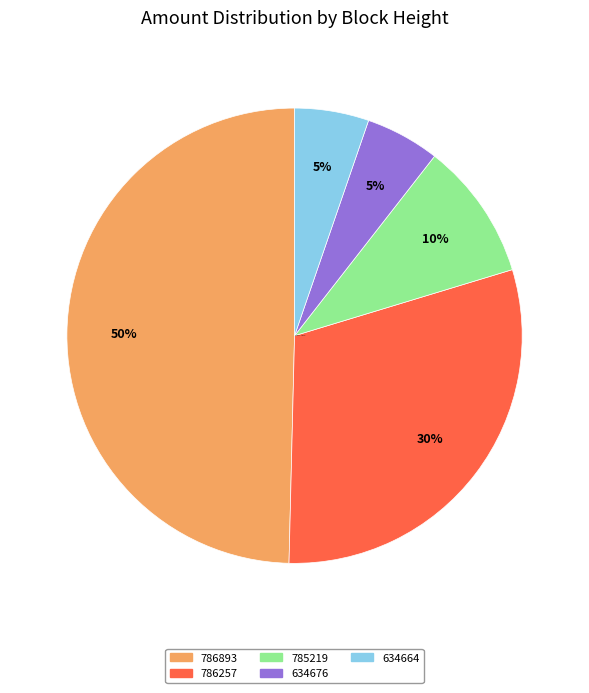

Count the number of slices in the pie.

5